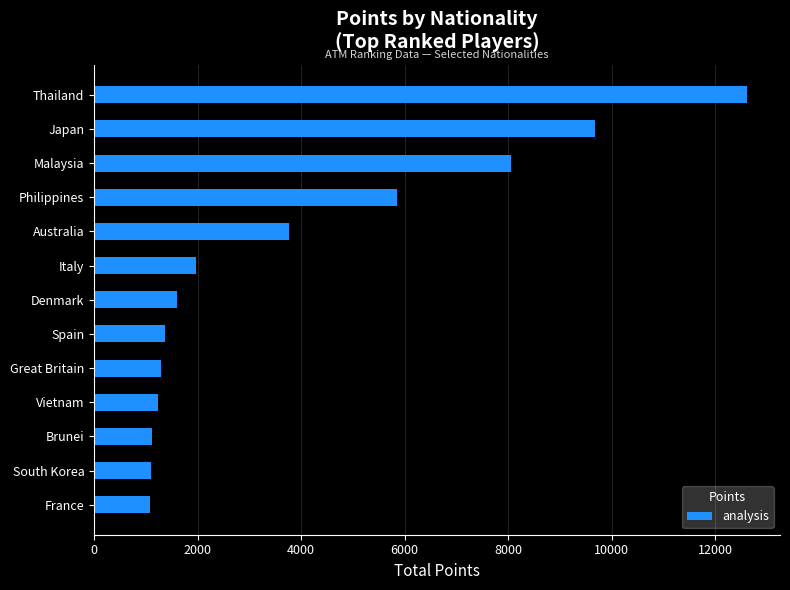

What is the minimum value shown in the chart?

1075